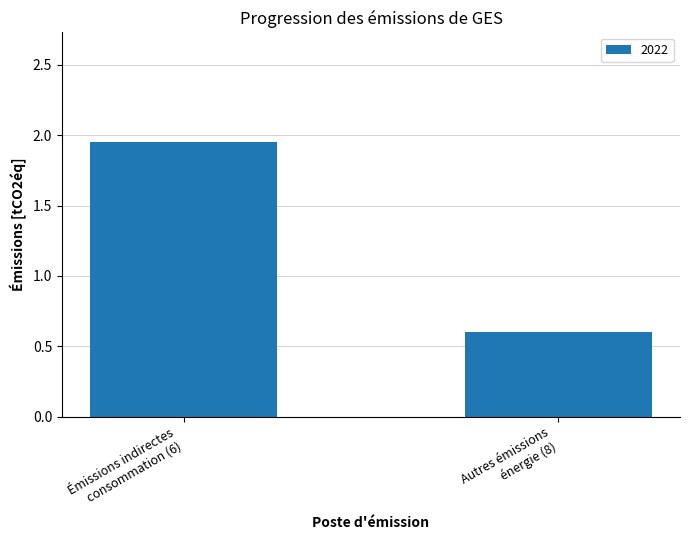

What is the average value?

1.3